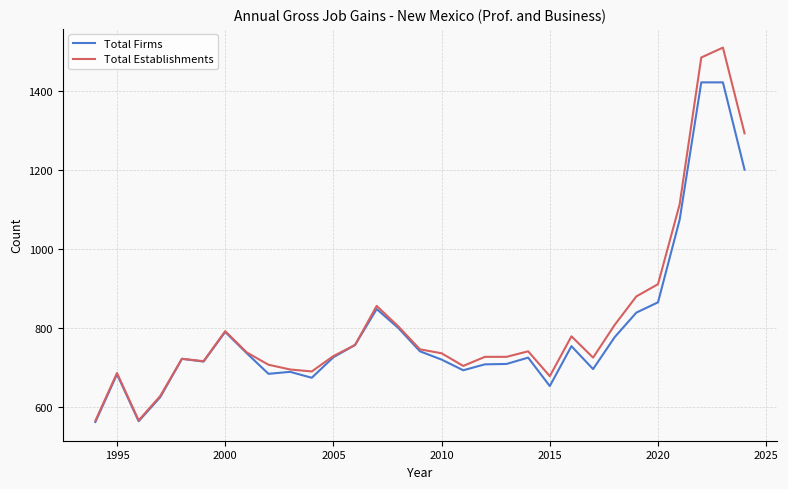

What is the smallest value displayed?

563